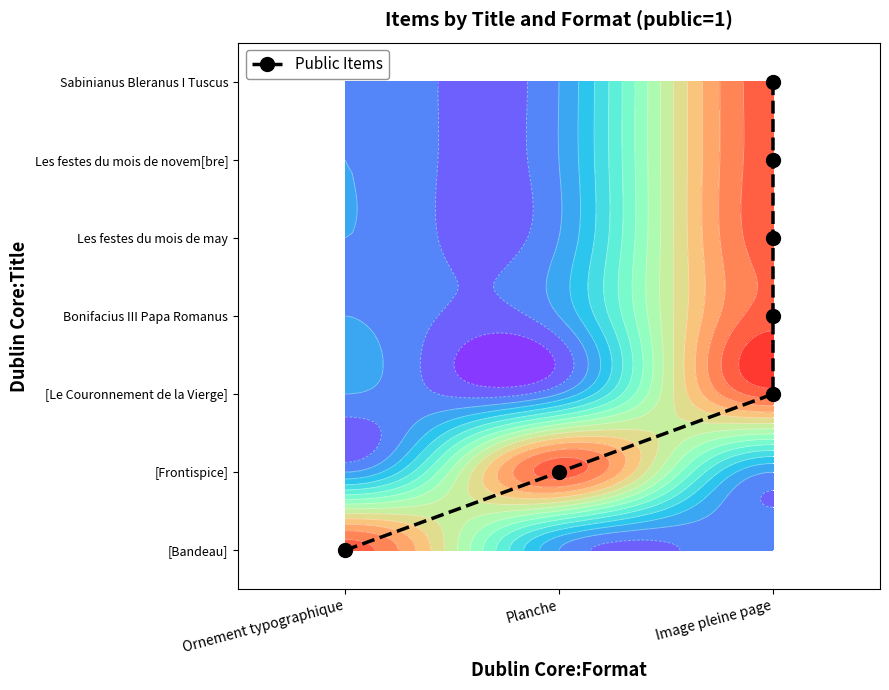

How many positive values are there?

6